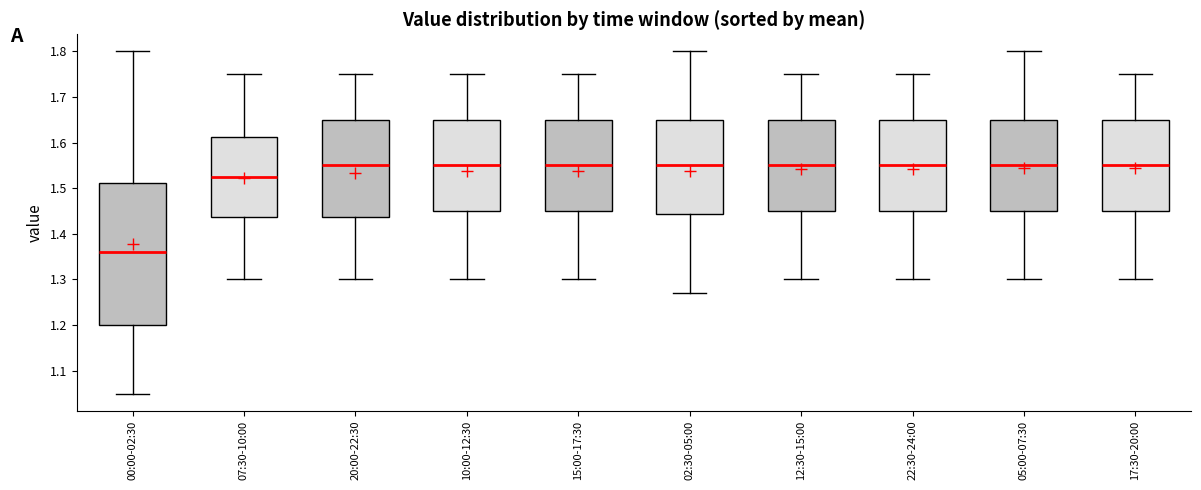

Where is the upper edge of the box for 12:30-15:00 on the y-axis? The values are not printed on the chart, so give them approximately, as read against the axis.

1.65